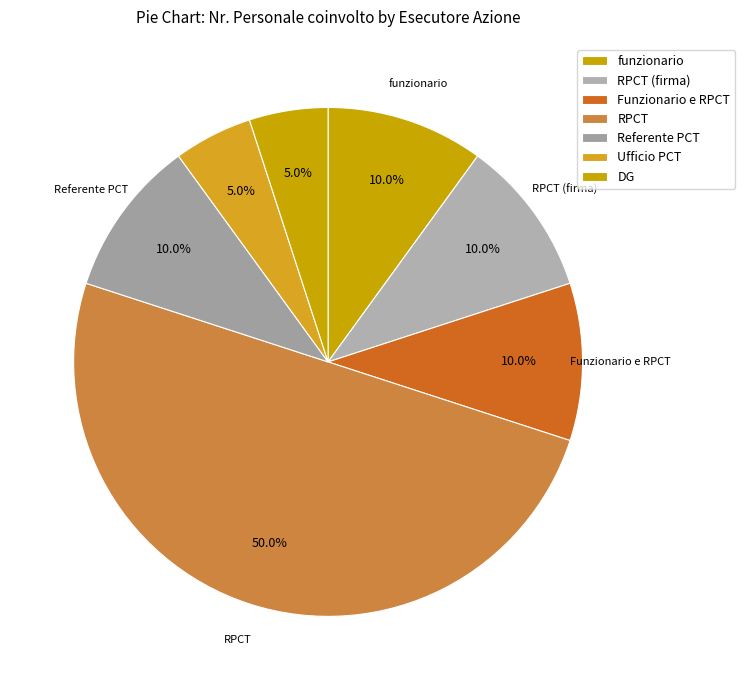

How many slices are in this pie chart?

7